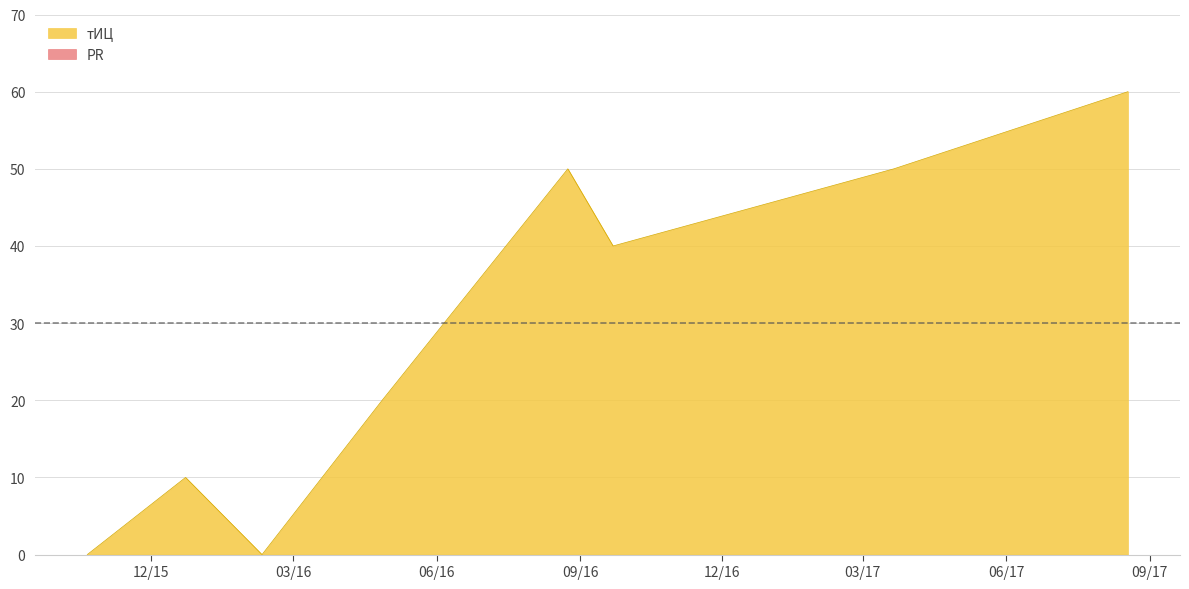

What is the label of the 5th point from the left?

2016-08-24